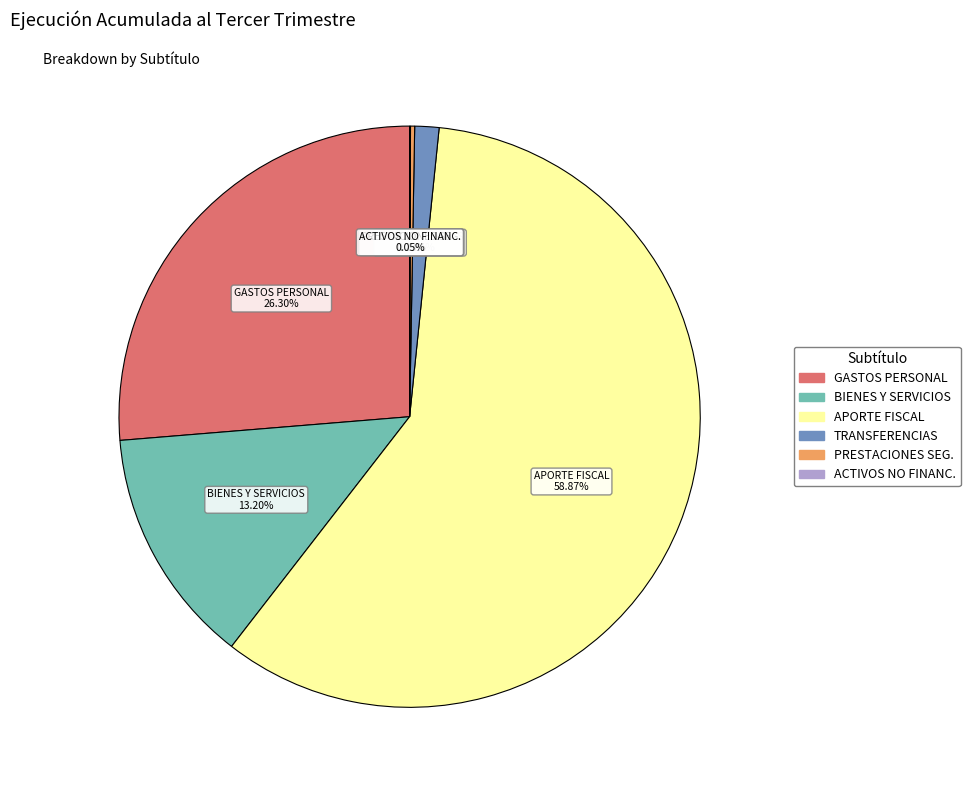

Is there any slice that represents more than half of the pie?

Yes